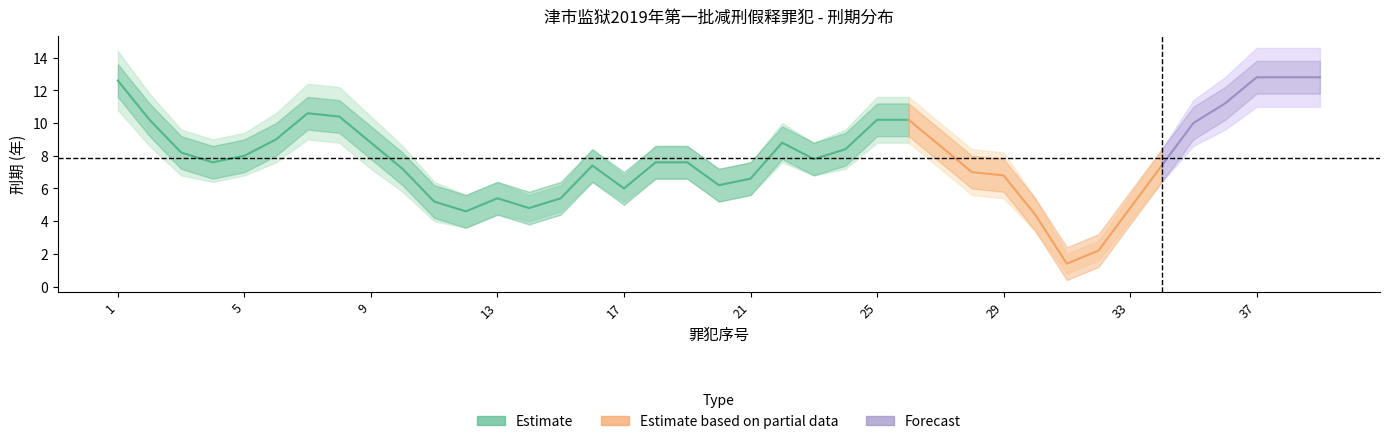

What is the sum of all sentence_lower values?

257